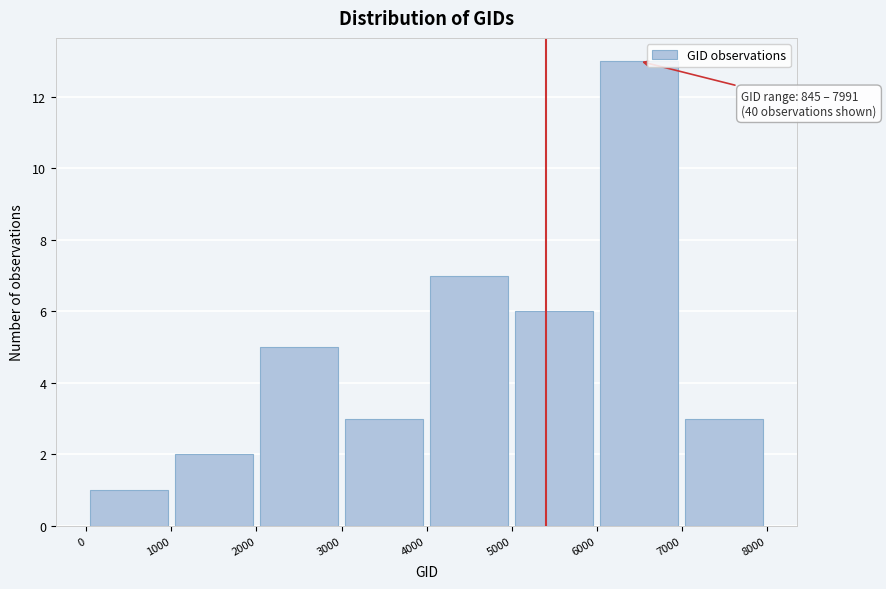

Which range on the x-axis has the tallest bar?

6000 to 7000